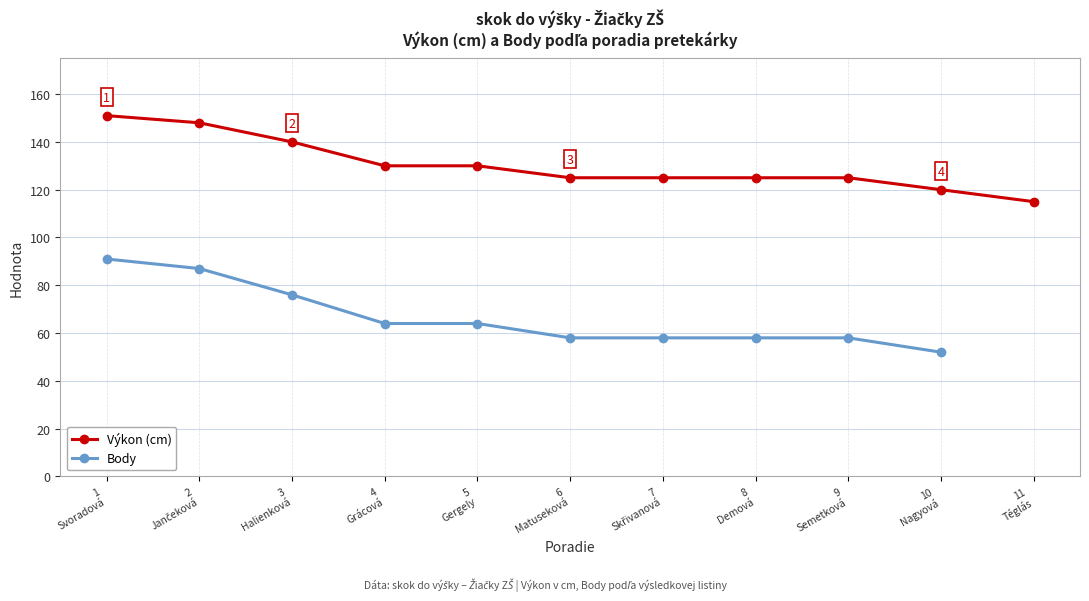

What are all the series names shown in the legend?

Výkon (cm), Body